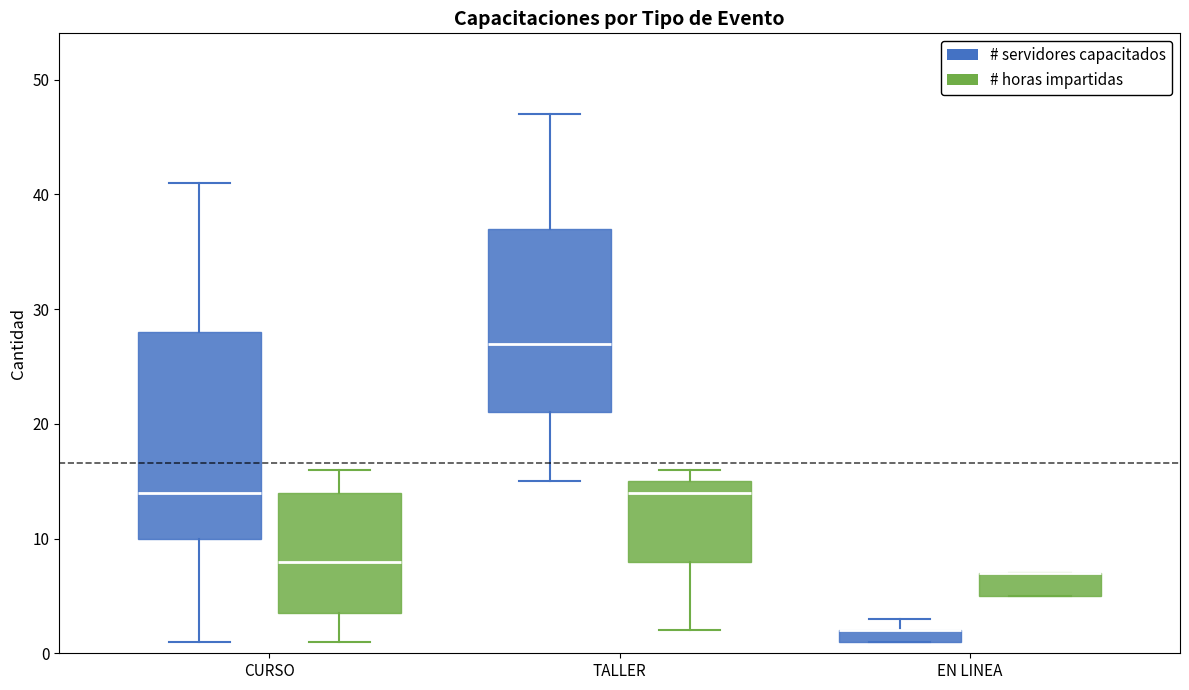

Comparing the boxes themselves (not the whiskers), which one is the tallest?

CURSO (# servidores capacitados)